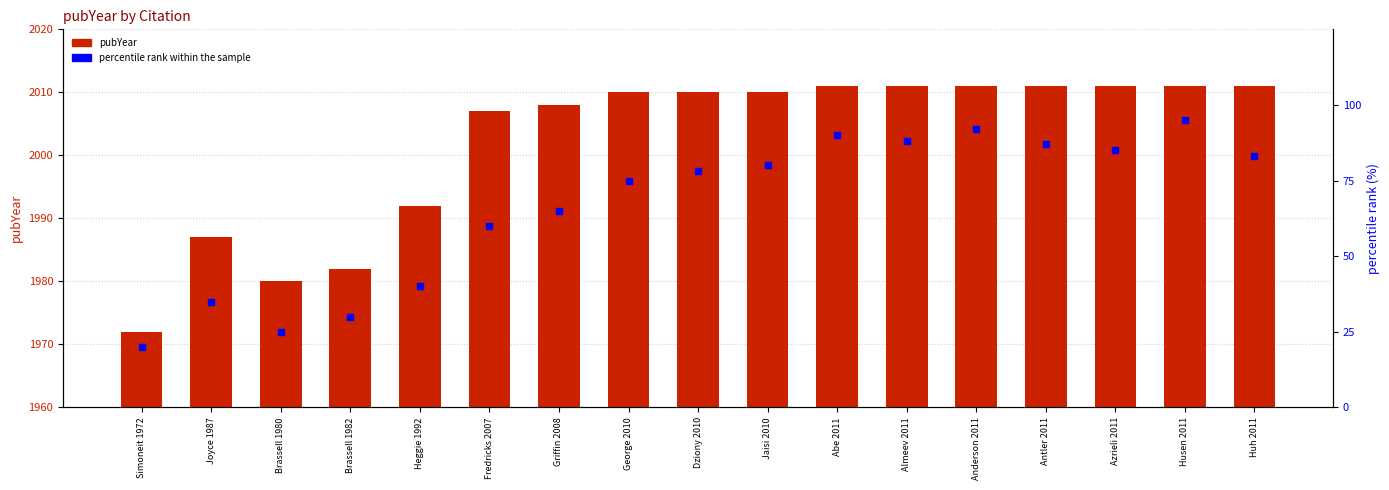

Which series contains the highest Y value?

pubYear